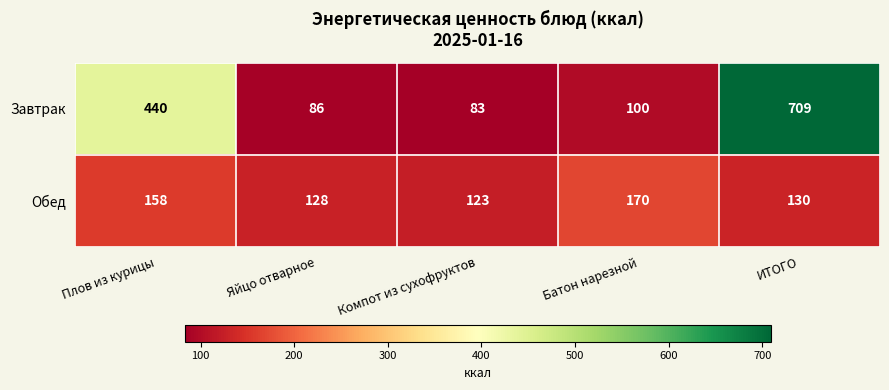

Which series has the largest range (max minus min)?

Завтрак